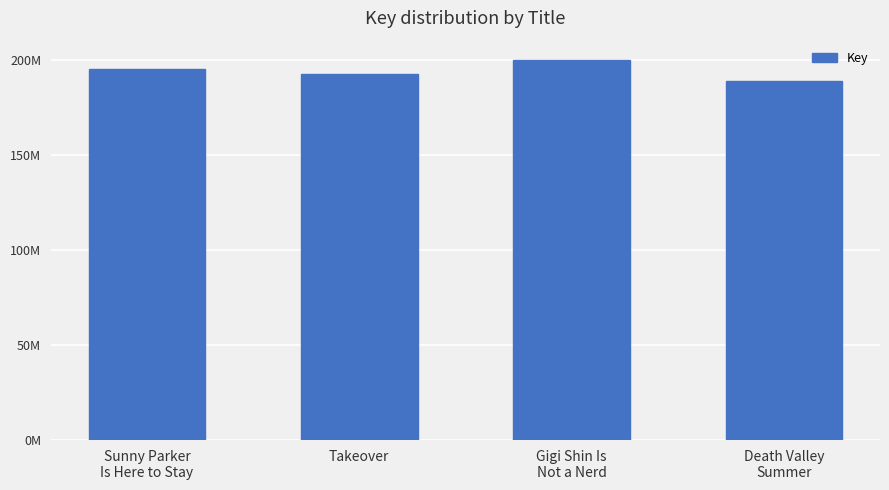

Does the chart contain any negative values?

No